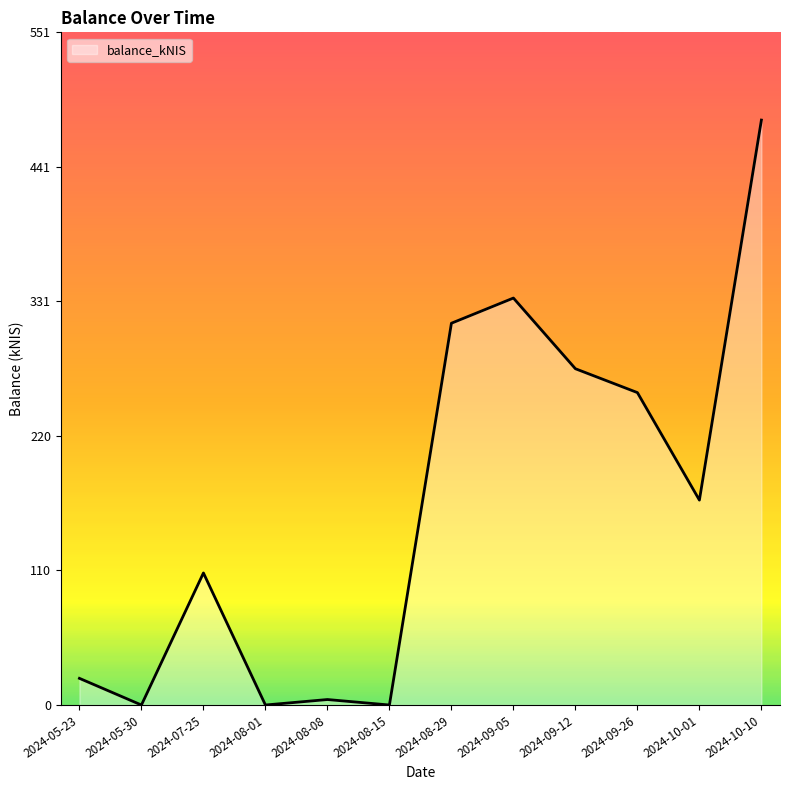

Count the number of categories in the chart.

12